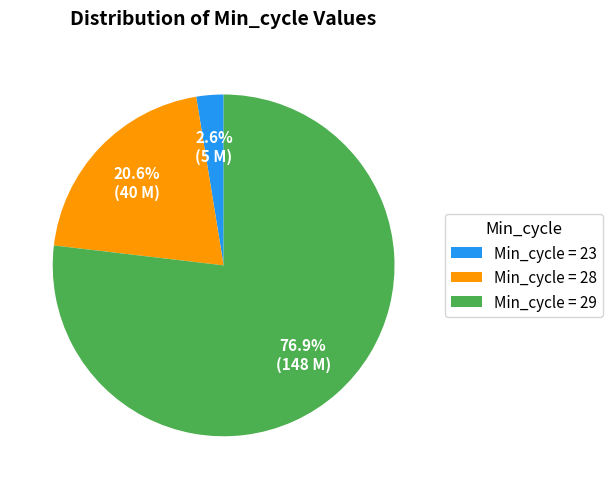

What percentage is NOT represented by Min_cycle = 28?

79.4%